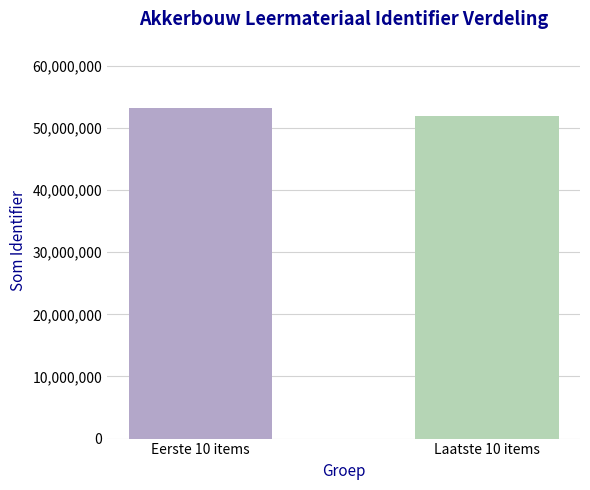

Reading left to right, list all the values displayed in this chart.

Eerste 10 items=53230729	Laatste 10 items=51888534